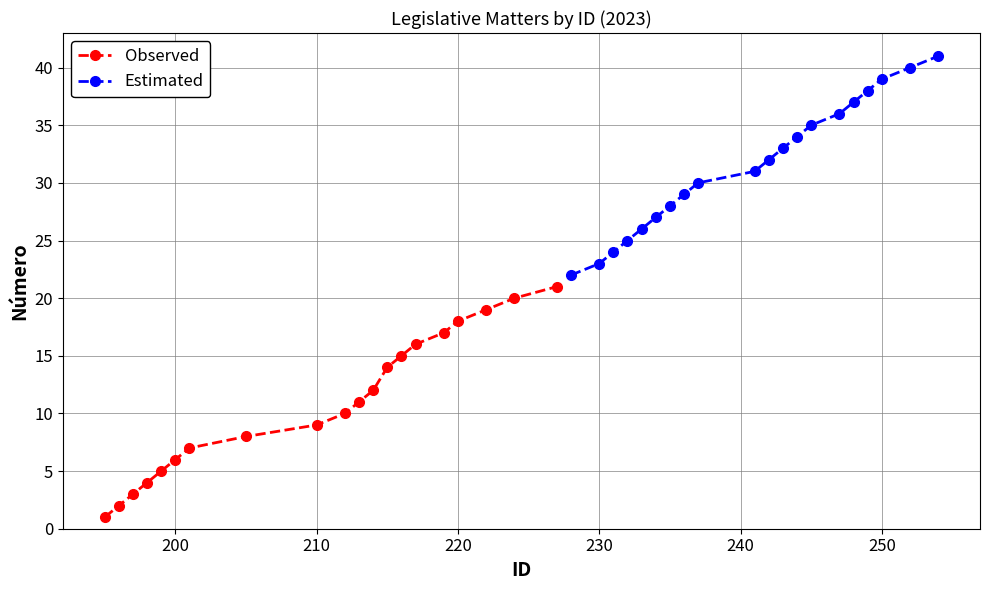

Reading left to right, what are all the values shown in this chart?

Observed: 1	2	3	4	5	6	7	8	9	10	11	12	14	15	16	17	18	19	20	21
Estimated: 22	23	24	25	26	27	28	29	30	31	32	33	34	35	36	37	38	39	40	41